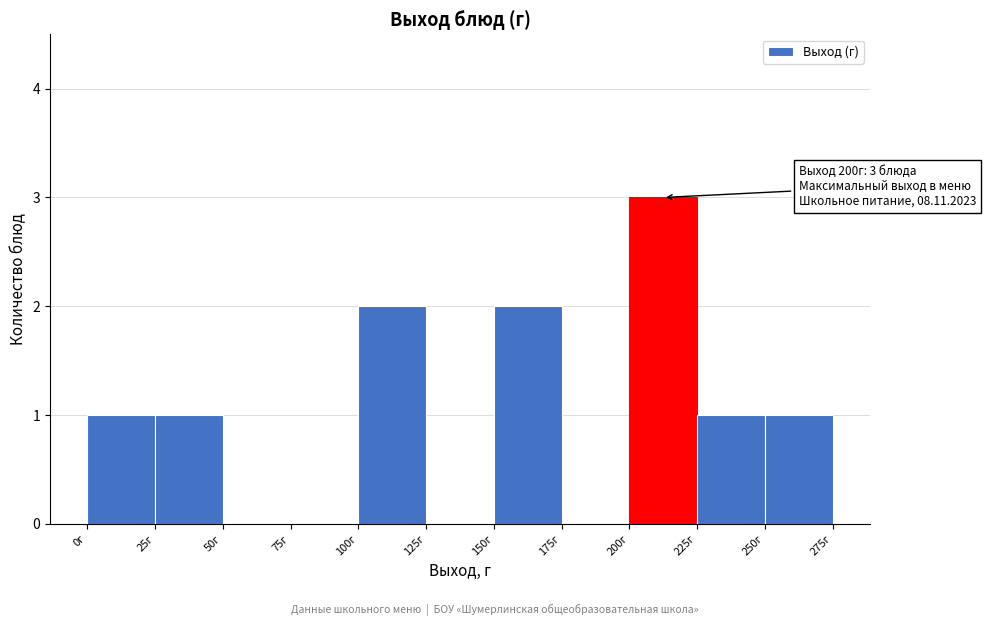

Over which range of the x-axis is the bar tallest?

200 to 225